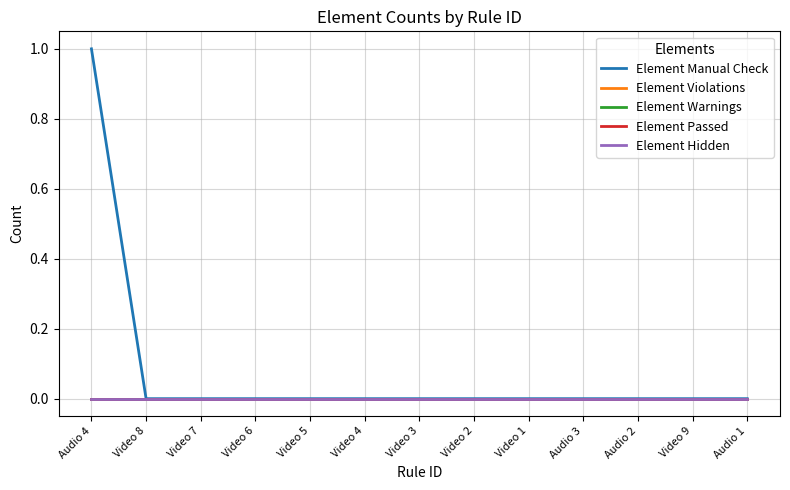

Rank the series by their maximum value, from lowest to highest.

Element Violations, Element Warnings, Element Passed, Element Hidden, Element Manual Check